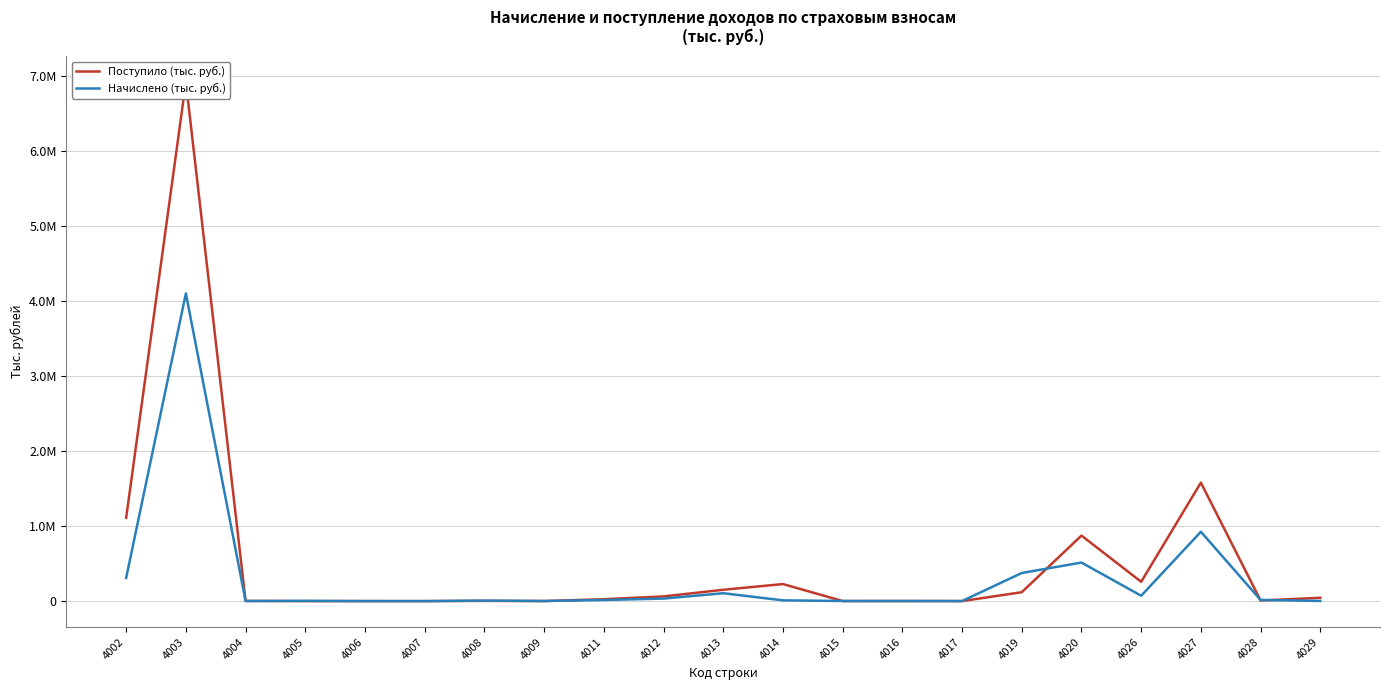

What is the difference between the highest and lowest values at 4026?

185947